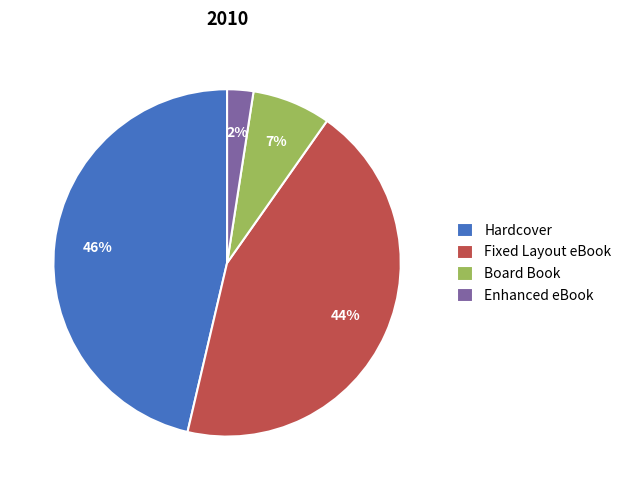

What is the smallest slice in the pie chart?

Enhanced eBook